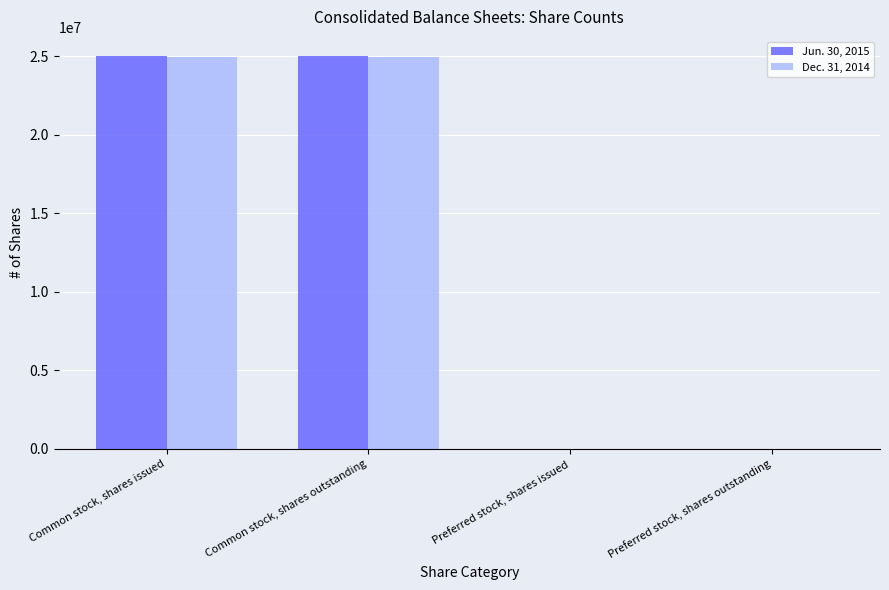

Count the Jun. 30, 2015 values in the range 0 to 24972515.

4